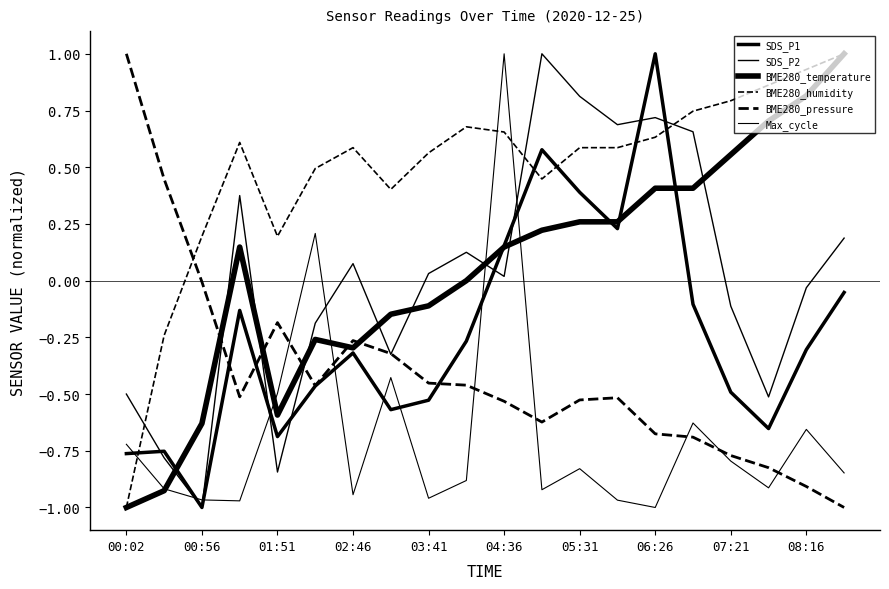

Which series has the largest range (max minus min)?

SDS_P1